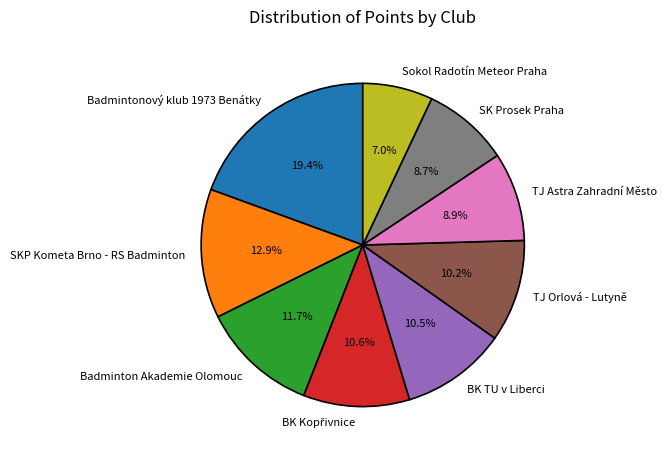

Is there any slice that represents more than half of the pie?

No